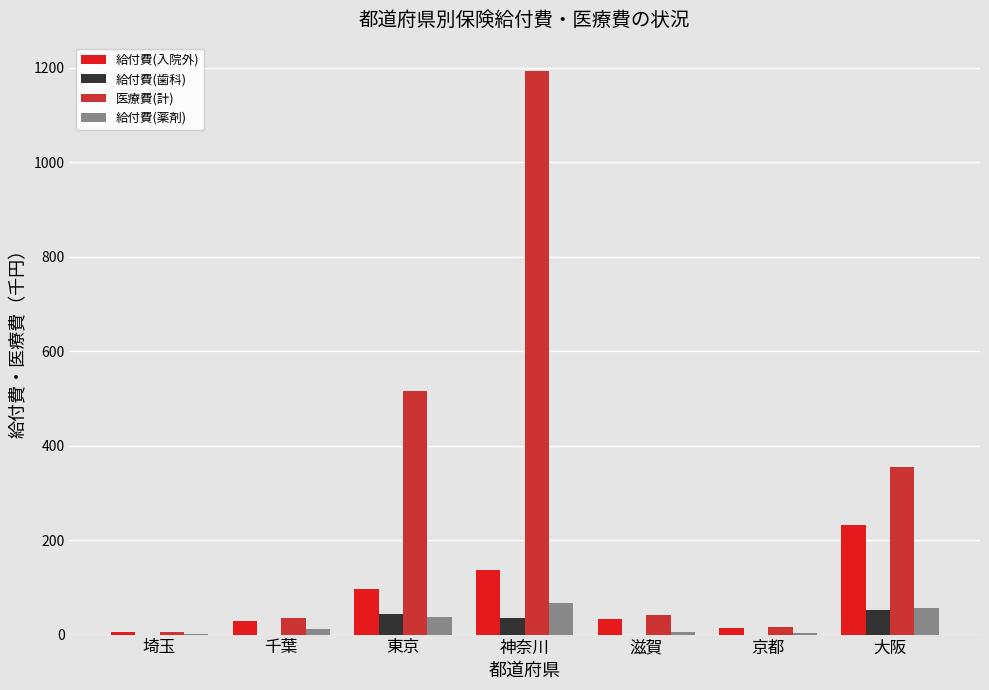

What is the sum of all 給付費(薬剤) values?

181.1